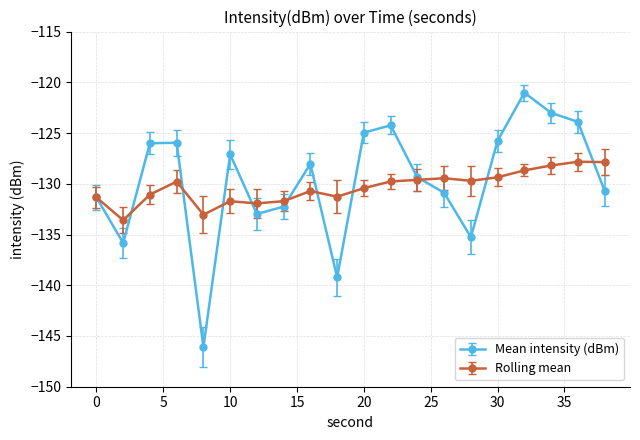

Which series has the widest spread of values?

Mean intensity (dBm)